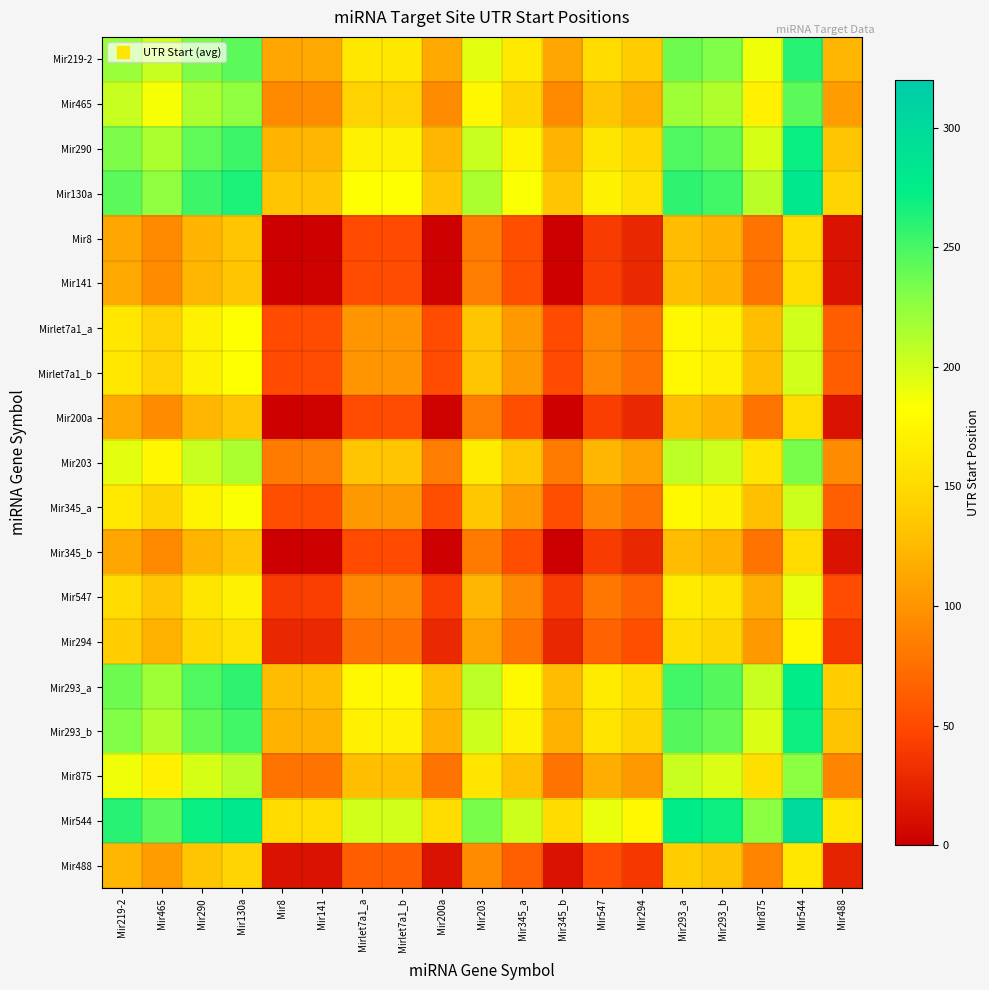

Rank the series at Mir130a from highest to lowest value.

Mir544, Mir130a, Mir293_a, Mir290, Mir293_b, Mir219-2, Mir465, Mir203, Mir875, Mir345_a, Mirlet7a1_a, Mirlet7a1_b, Mir547, Mir294, Mir488, Mir141, Mir200a, Mir8, Mir345_b